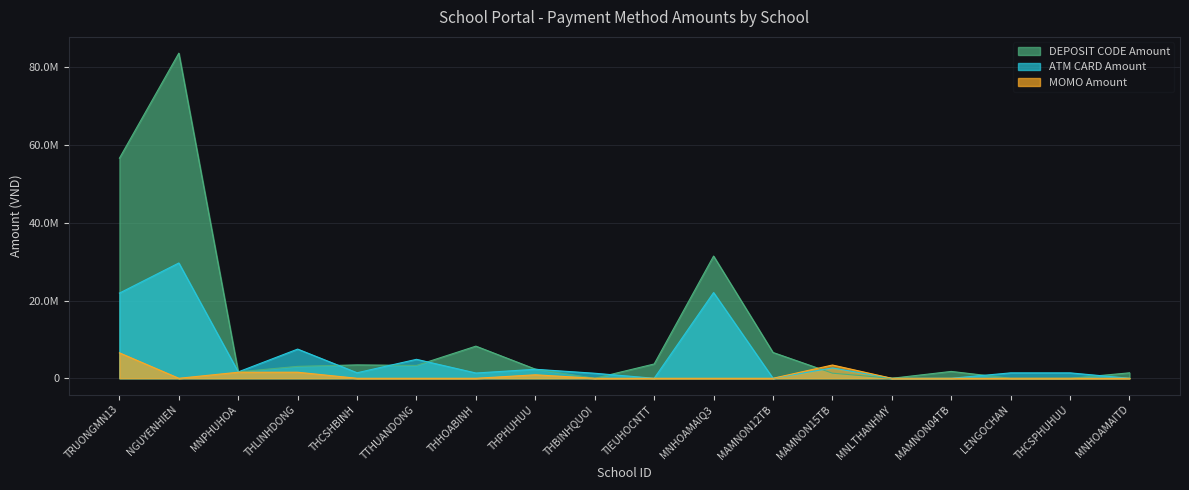

What is the difference between the DEPOSIT CODE Amount values at MNLTHANHMY and THPHUHUU?

2354600